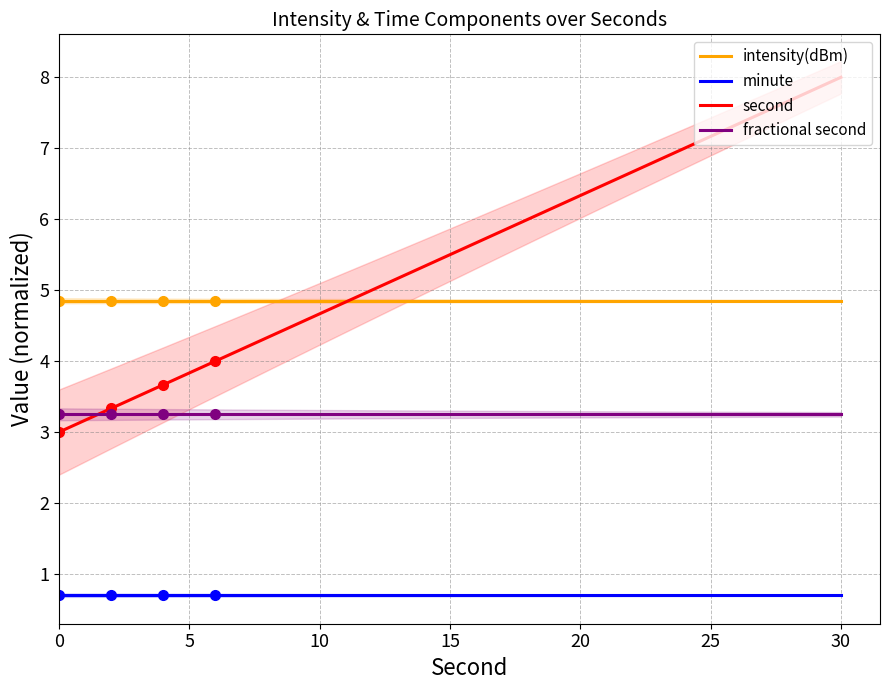

True or false: second and fractional second cross at least once.

True